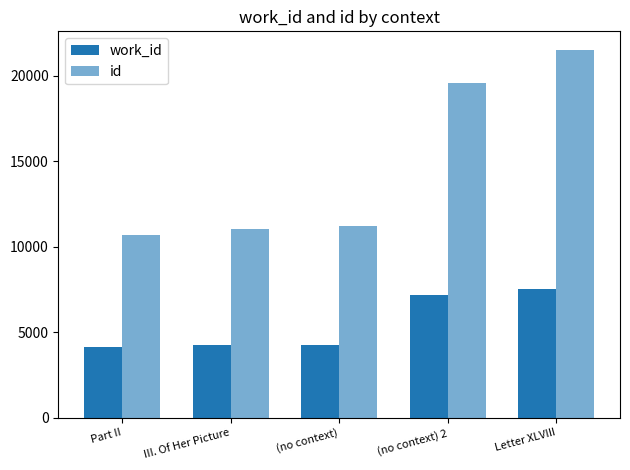

How many groups of bars are there?

5